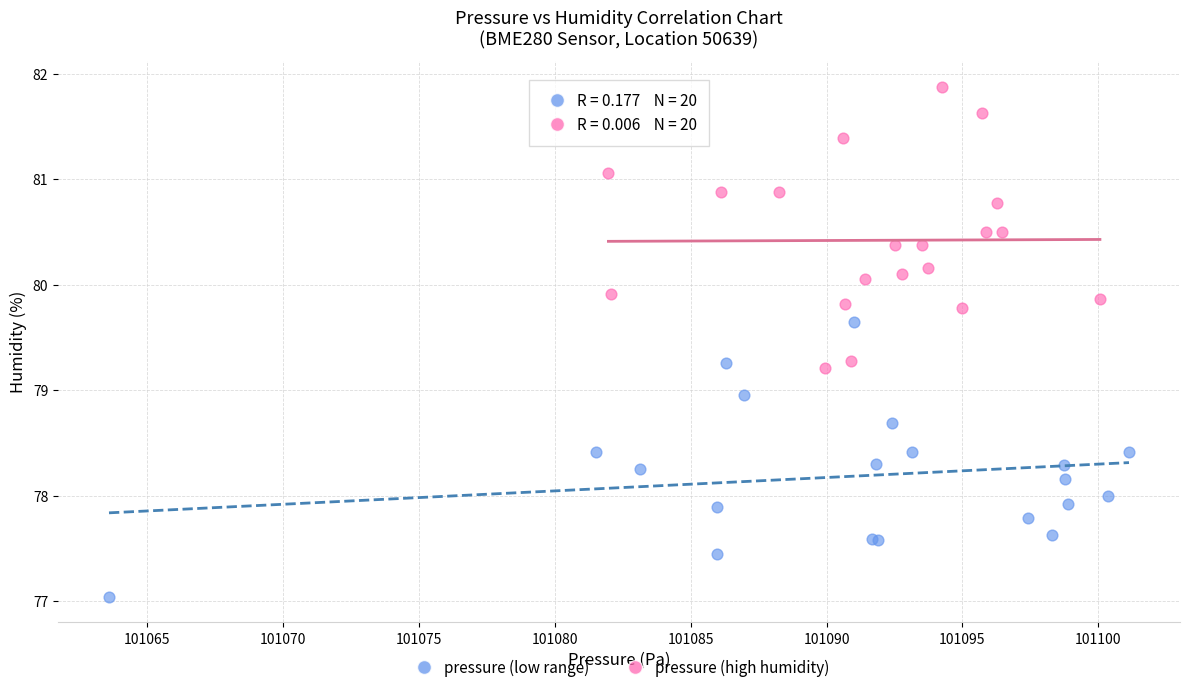

Which series reaches the maximum Y coordinate?

pressure (high humidity)